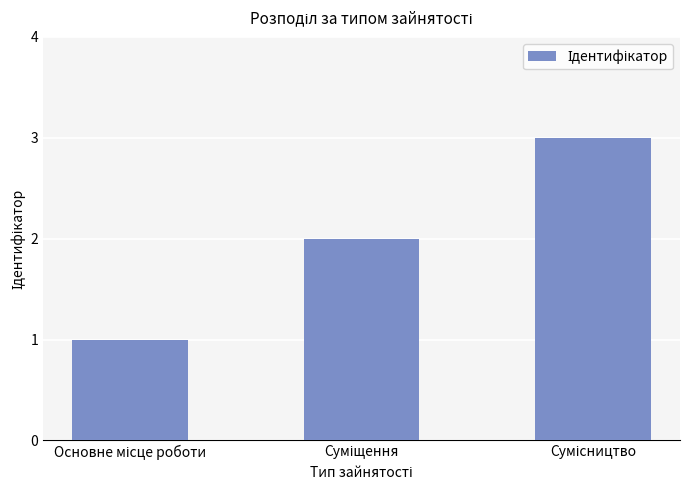

What is the maximum value shown in the chart?

3